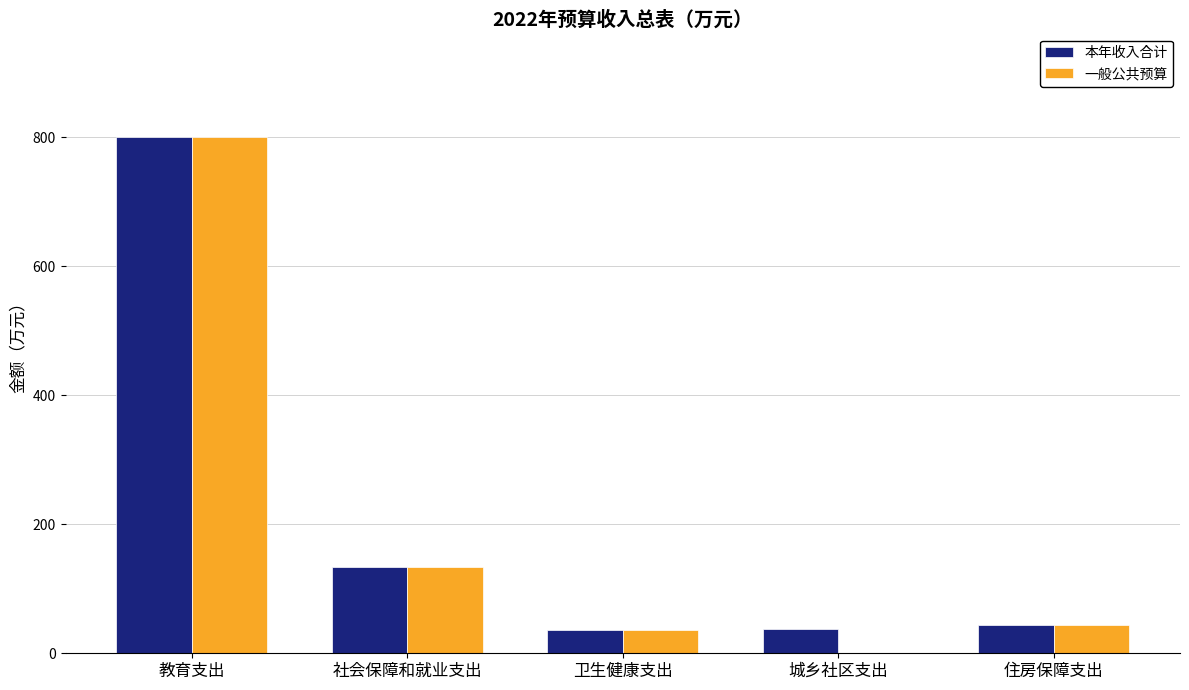

Which label corresponds to the largest value in the chart?

教育支出